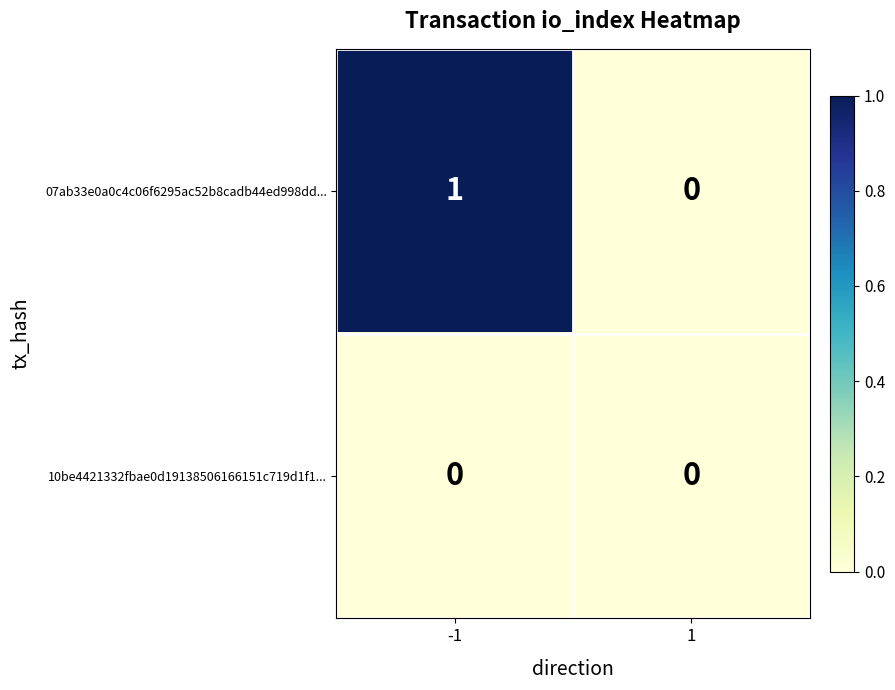

Rank the series by their average value, from lowest to highest.

10be4421332fbae0d19138506166151c719d1f1..., 07ab33e0a0c4c06f6295ac52b8cadb44ed998dd...